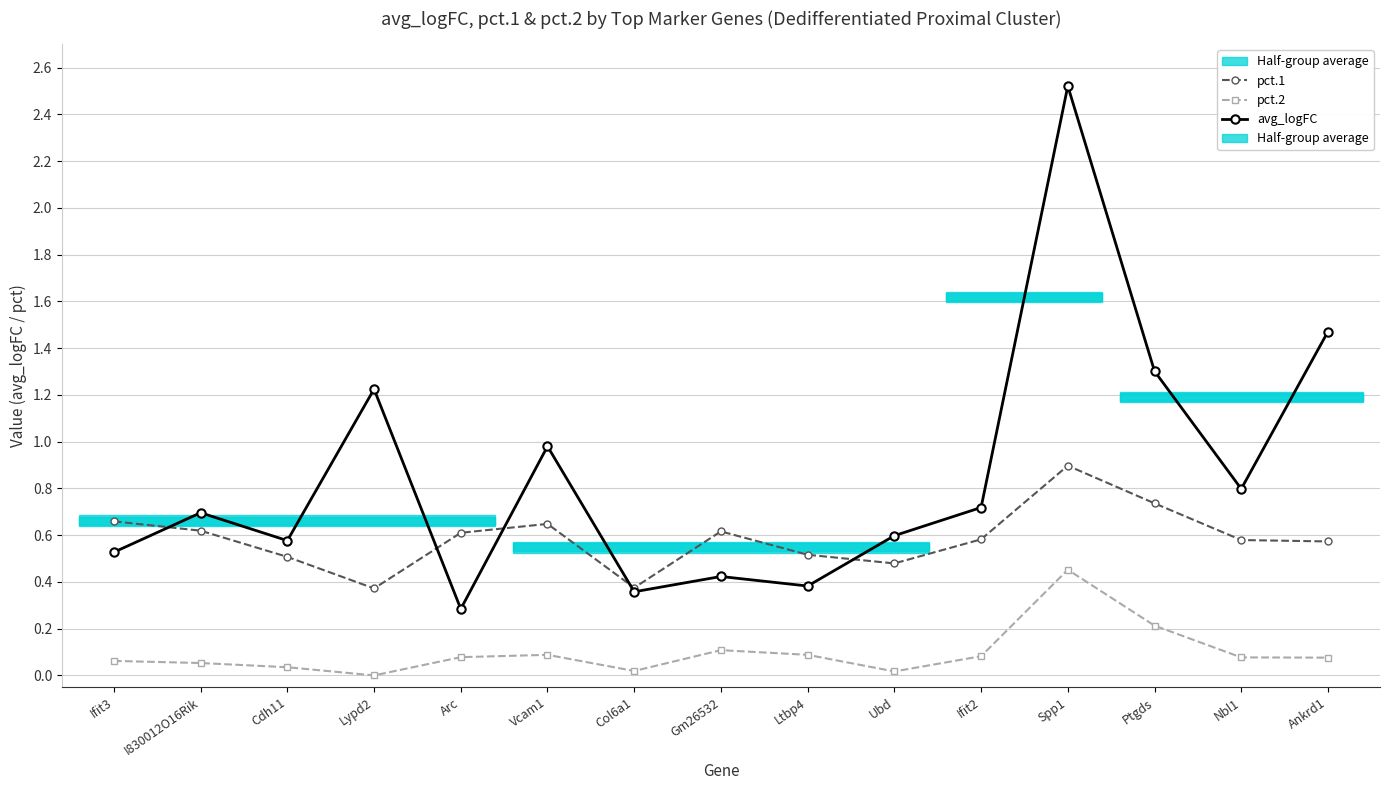

How many lines are shown in the chart?

3